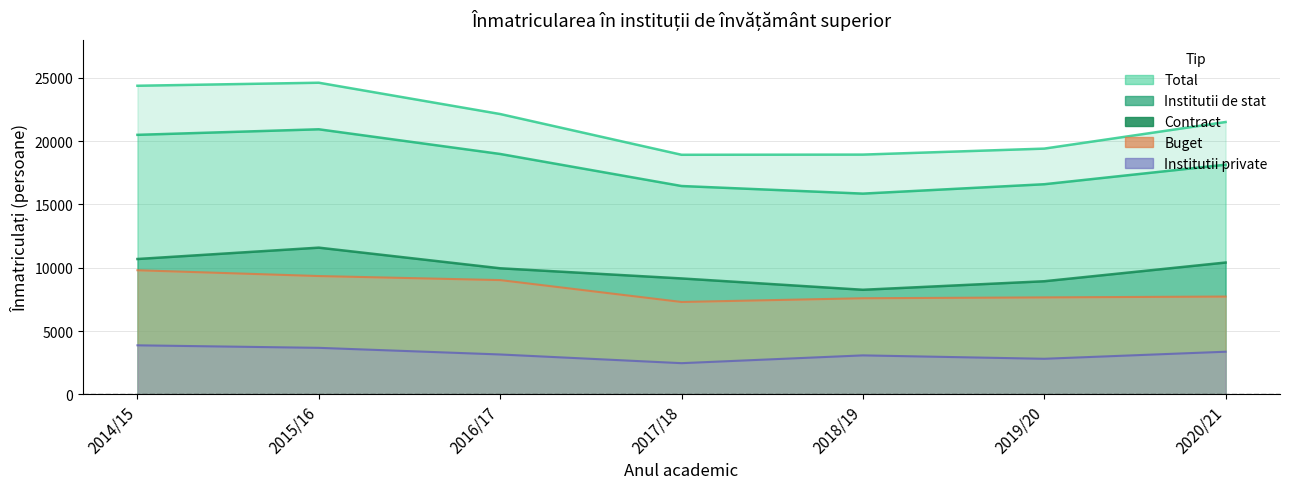

How many values in the Total series exceed 21514?

3